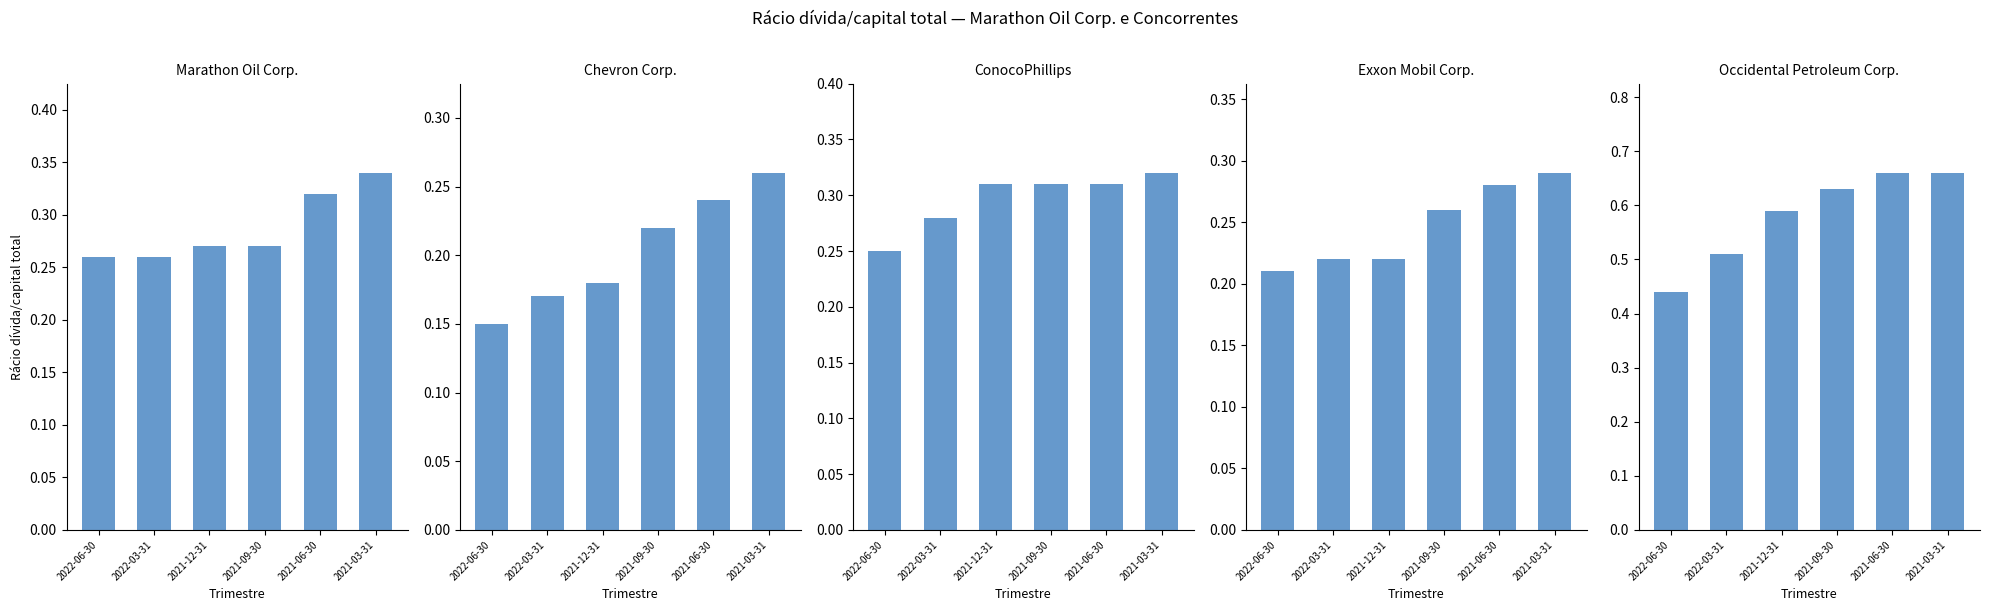

What is the maximum value shown in the chart?

0.7